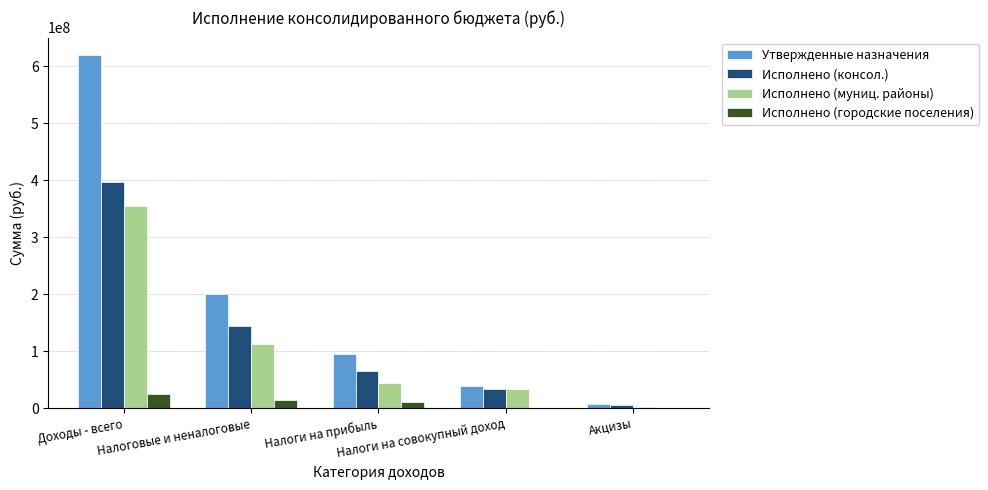

What is the greatest value displayed?

619096538.0